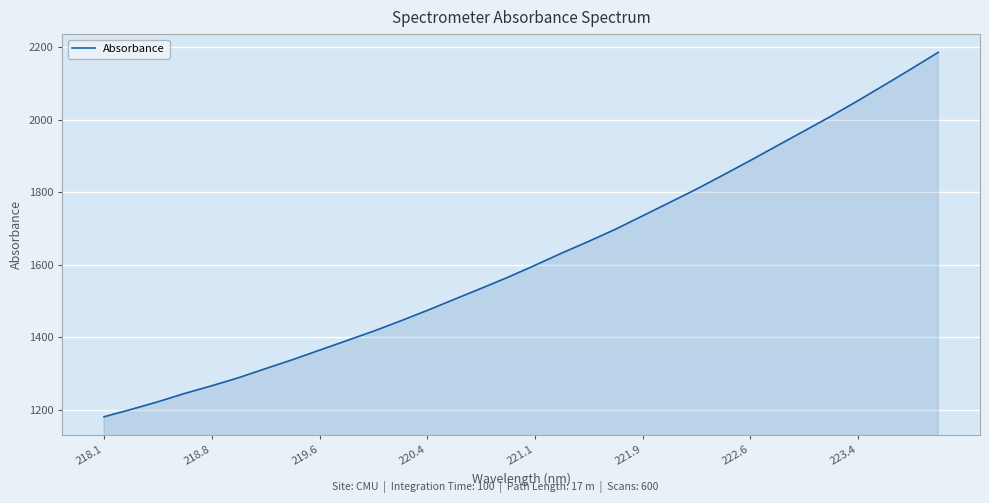

What is the difference between the maximum and minimum values?

1005.6